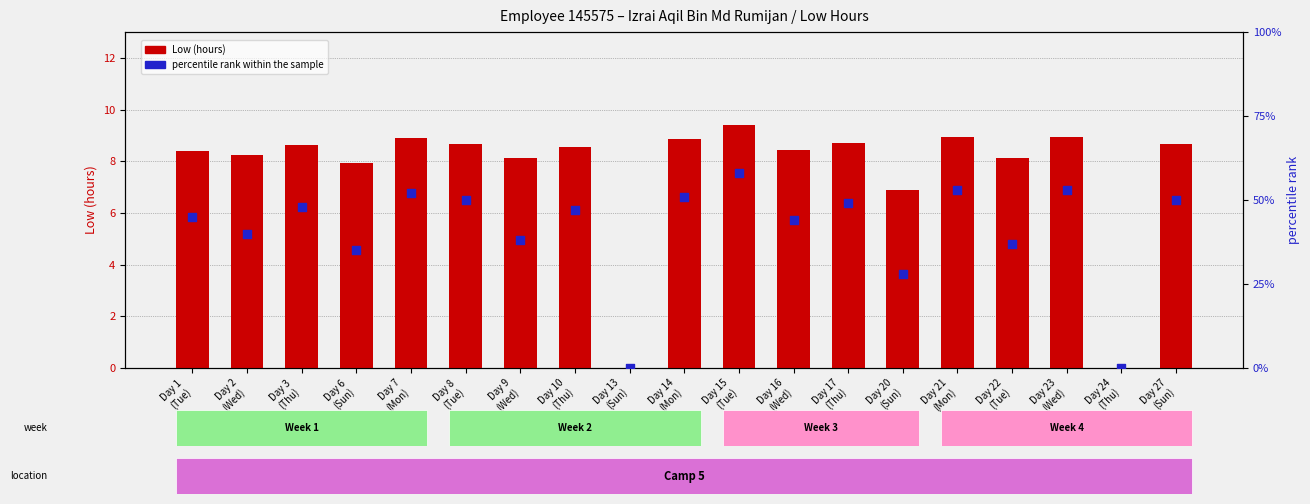

Which series has the largest total across all categories?

percentile rank within the sample